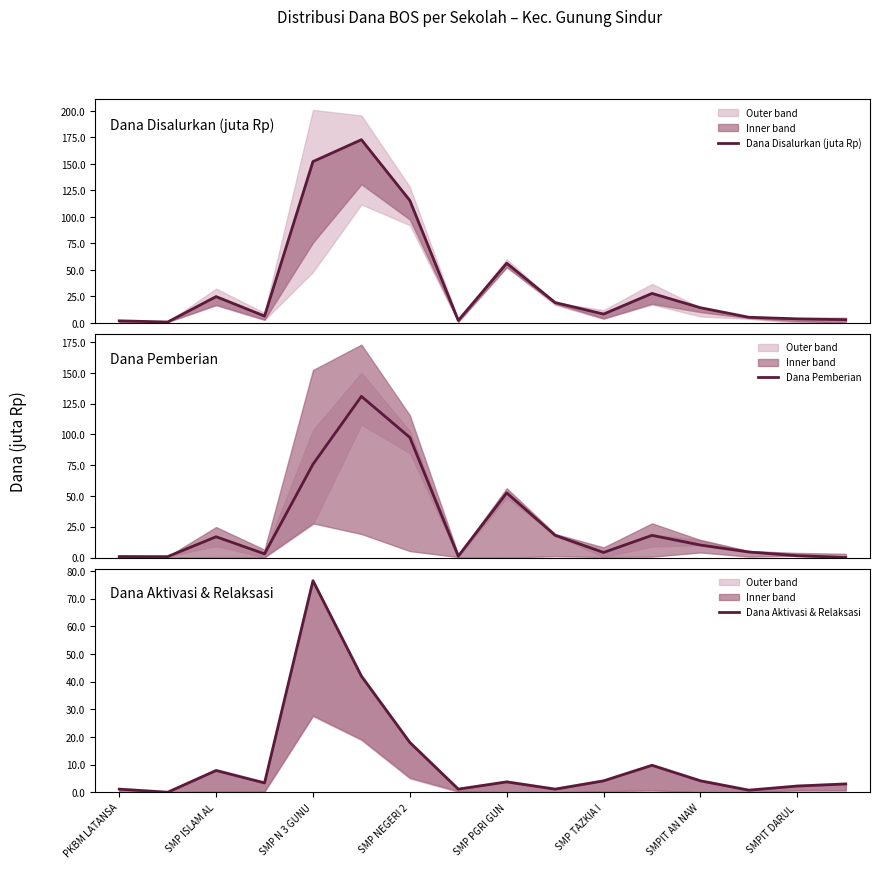

In Dana Pemberian, how many points are lower than both neighbors (excluding endpoints)?

3